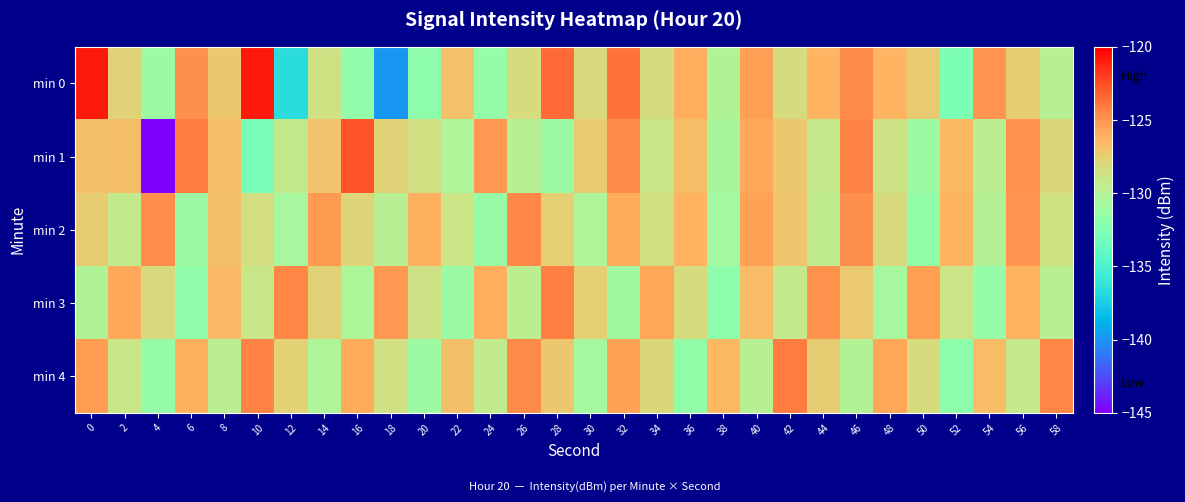

What is the total value across all series at 30?

-644.0